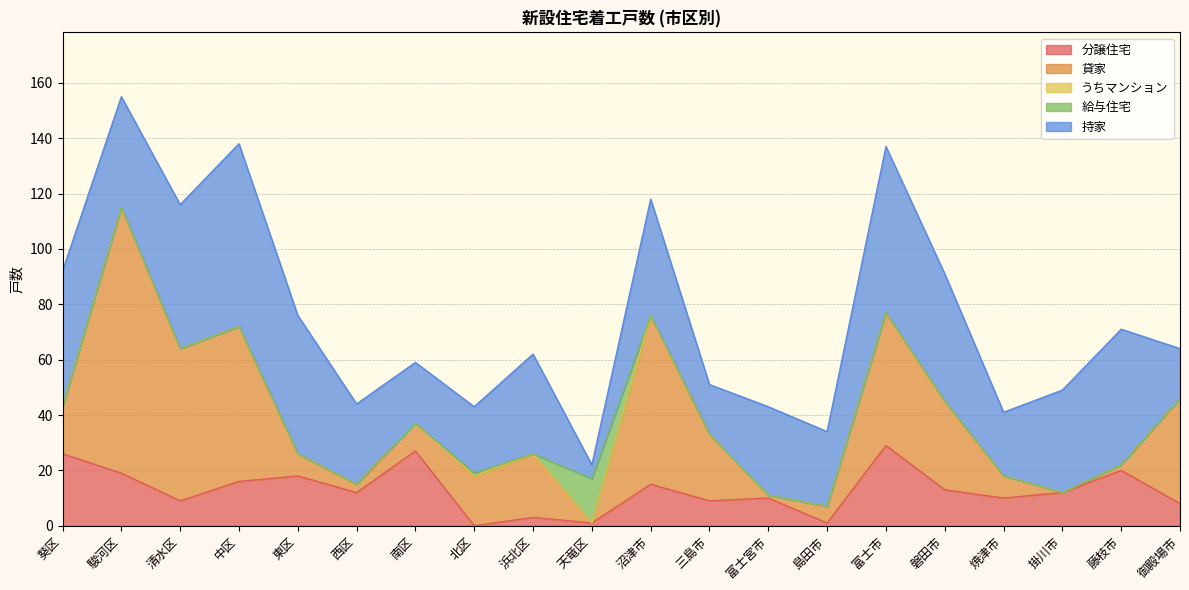

What is the difference between the second highest and minimum values in the 貸家 series?

61